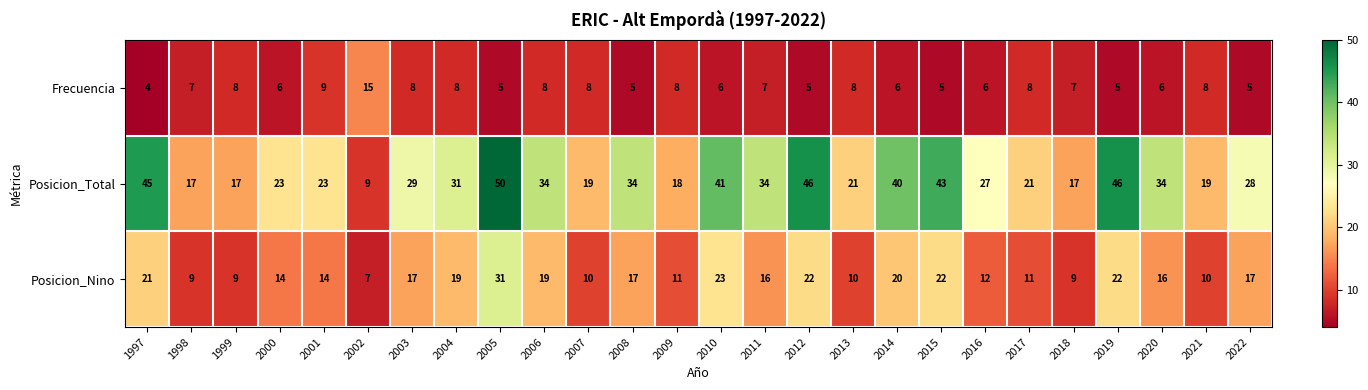

At which label is Frecuencia closest to 9?

2001